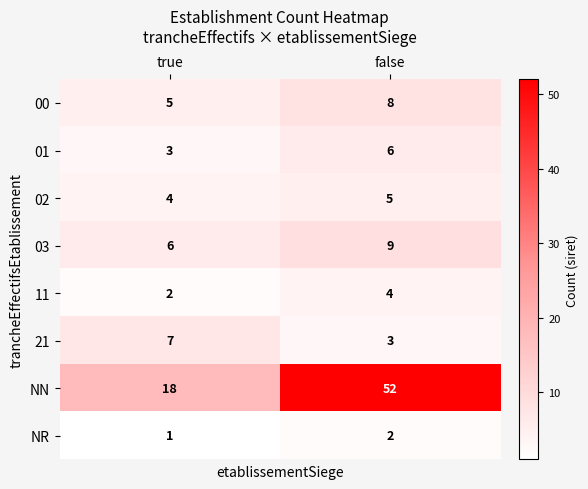

At which category does the chart reach its peak across all series?

false